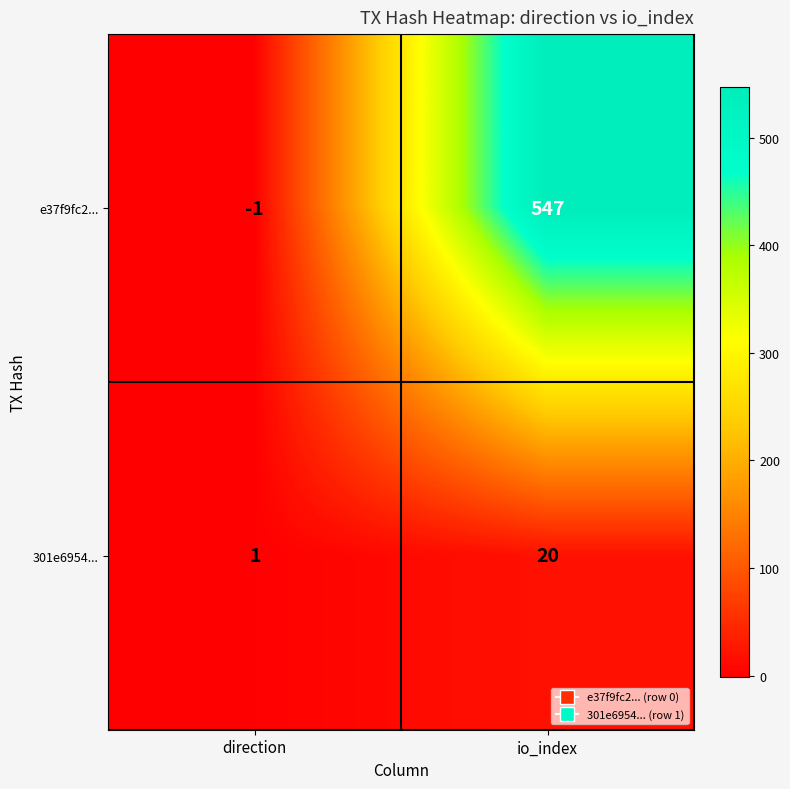

What is the difference between the maximum and minimum values in the e37f9fc2... series?

548